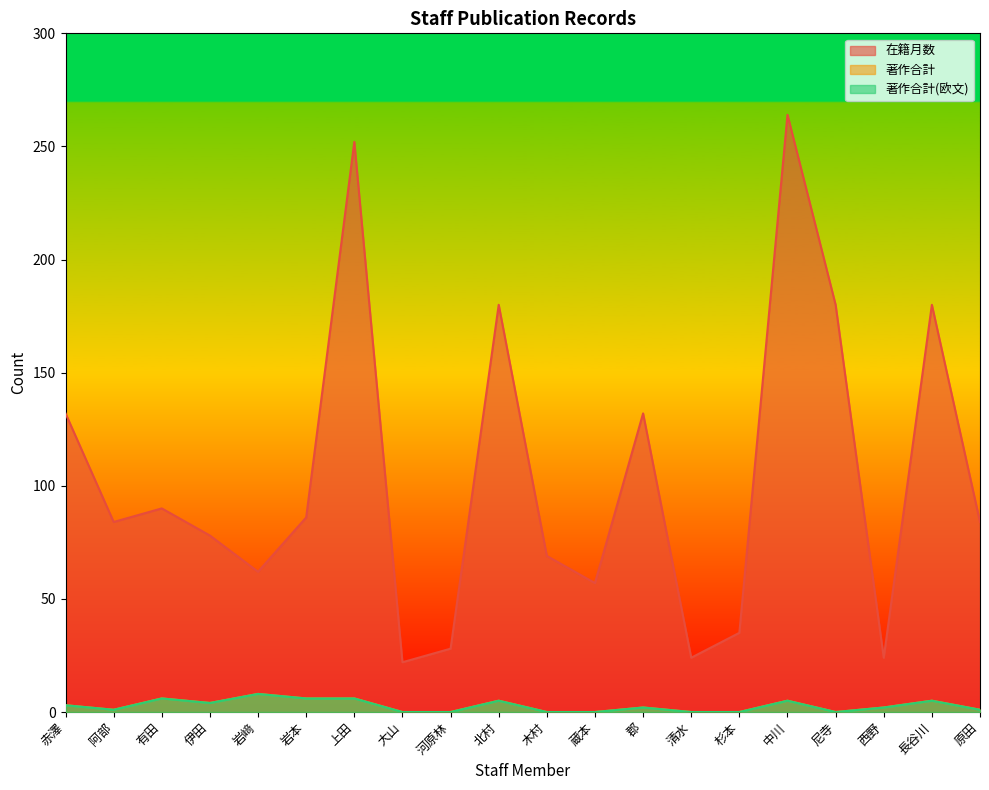

Reading left to right, transcribe all the data shown in this chart.

在籍月数: 132	84	90	78	62	86	252	22	28	180	69	57	132	24	35	264	180	24	180	84
著作合計: 3	1	6	4	8	6	6	0	0	5	0	0	2	0	0	5	0	2	5	1
著作合計(欧文): 3	1	6	4	8	6	6	0	0	5	0	0	2	0	0	5	0	2	5	1